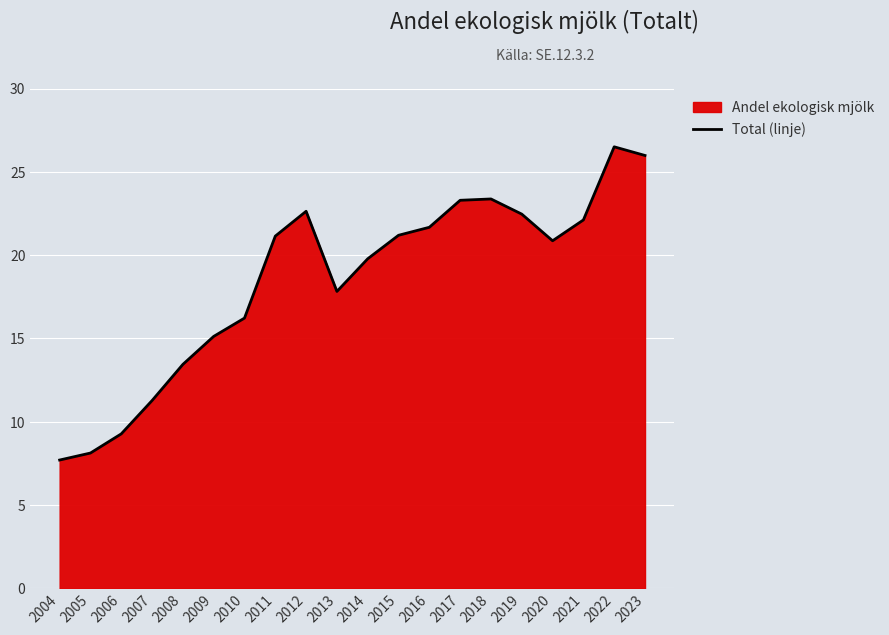

Which label corresponds to the smallest value in the chart?

2004